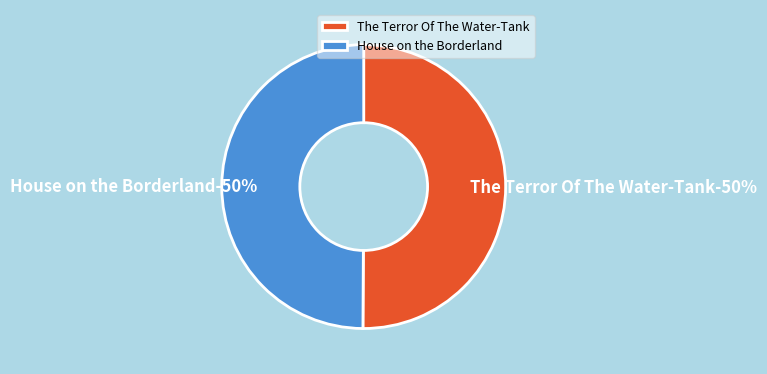

What percentage is the The Terror Of The Water-Tank slice, to the nearest percent?

50%